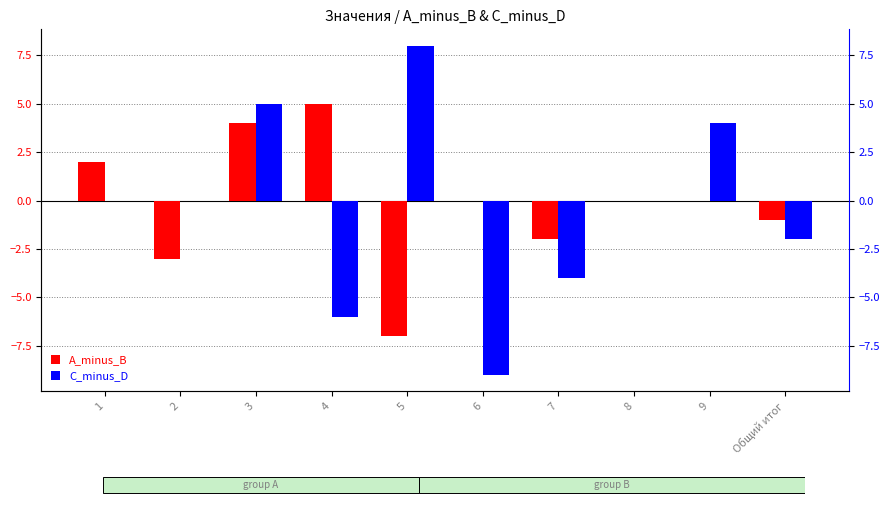

Reading right to left, extract all data points from this chart.

A_minus_B: -1	0	0	-2	0	-7	5	4	-3	2
C_minus_D: -2	4	0	-4	-9	8	-6	5	0	0